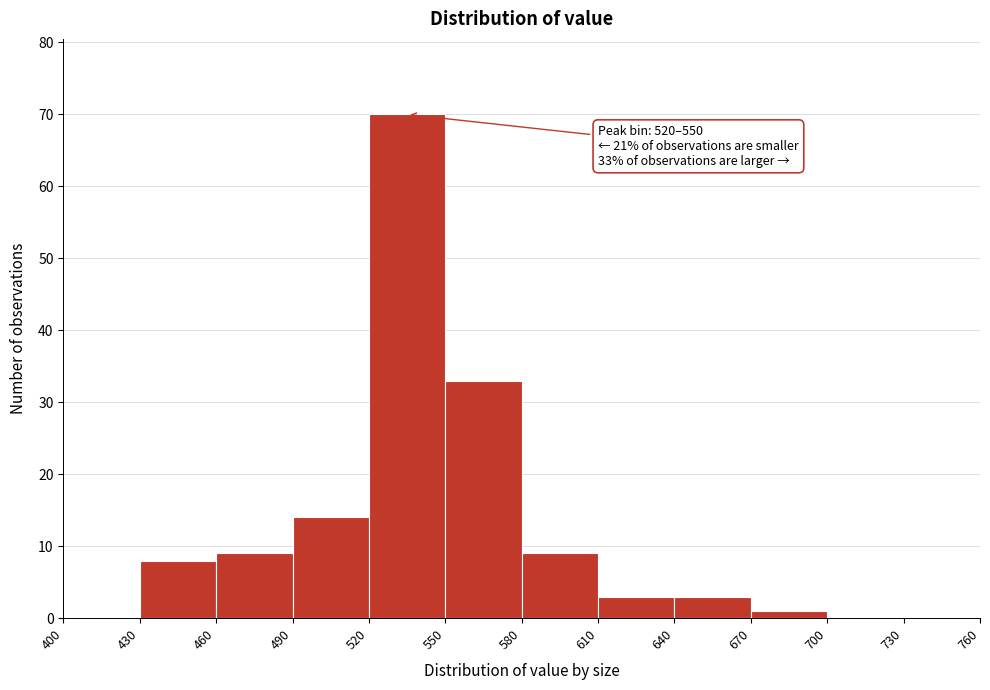

Which range on the x-axis has the tallest bar?

520 to 550